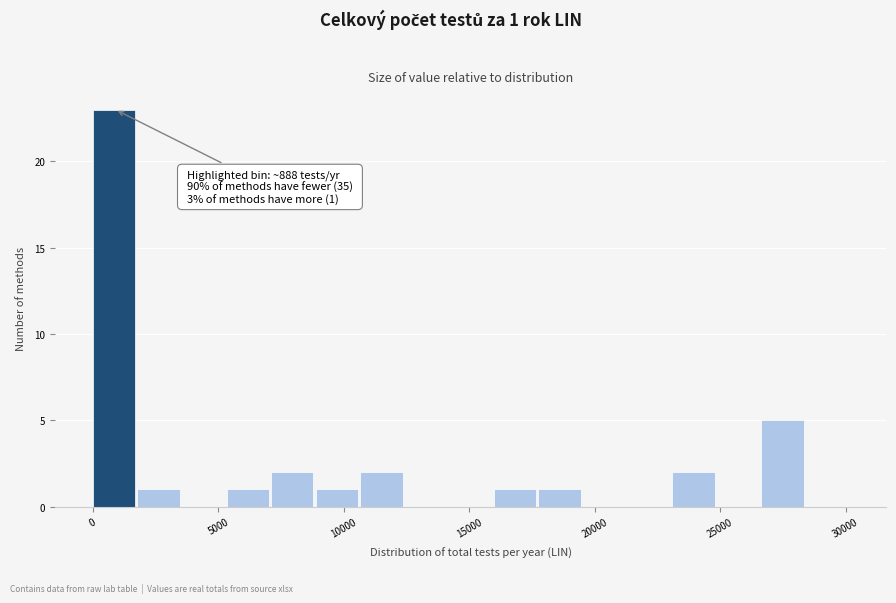

Around what value on the x-axis is the tallest bar? Give the approximate position of its centre, as read against the axis.

1000